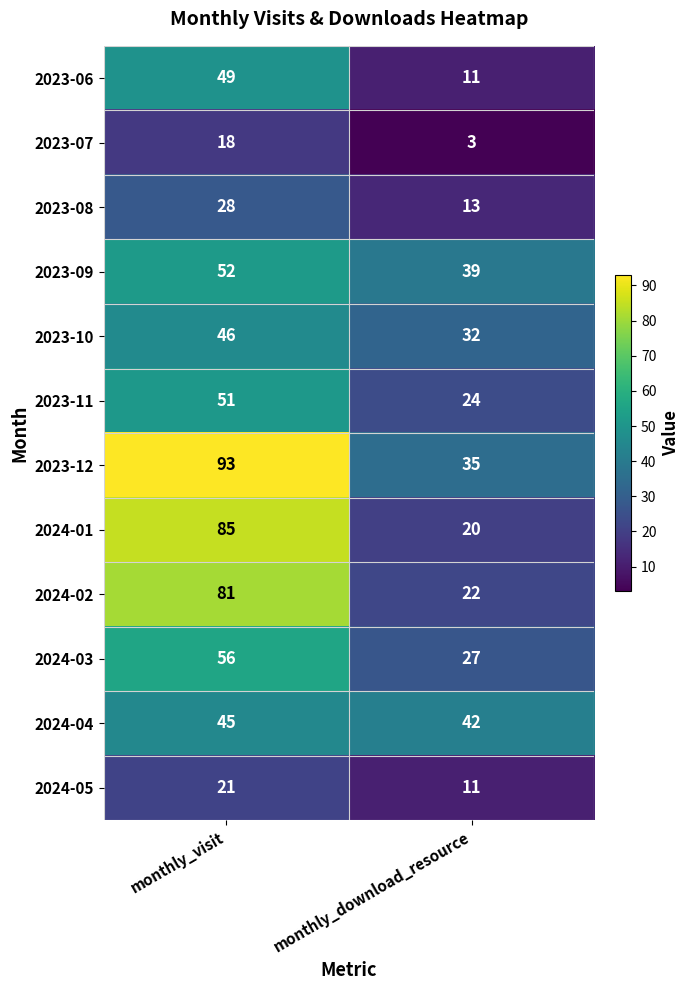

What is the minimum value shown in the chart?

3